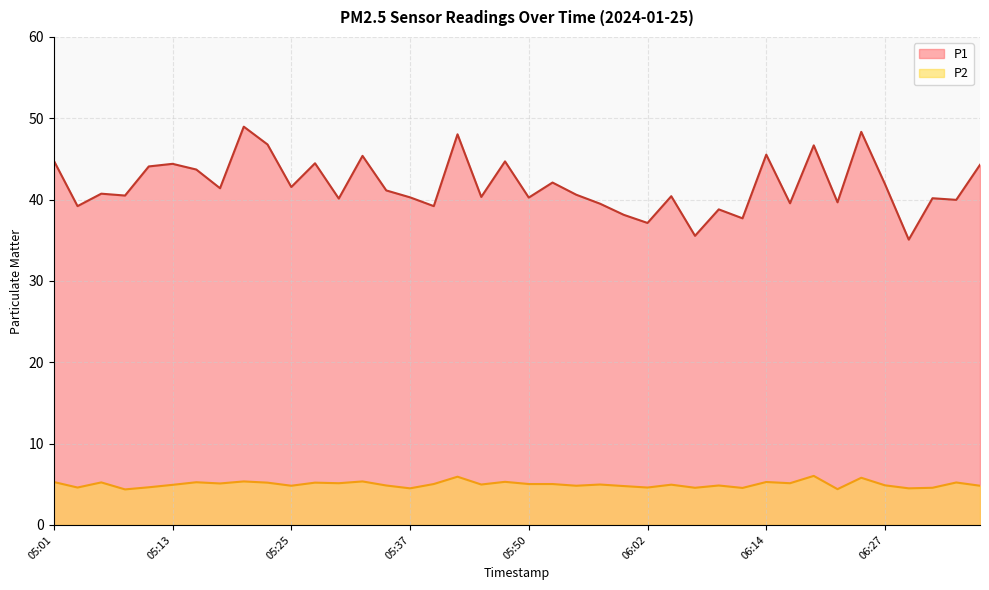

What is the difference between the second highest and second lowest values in the P1 series?

12.8